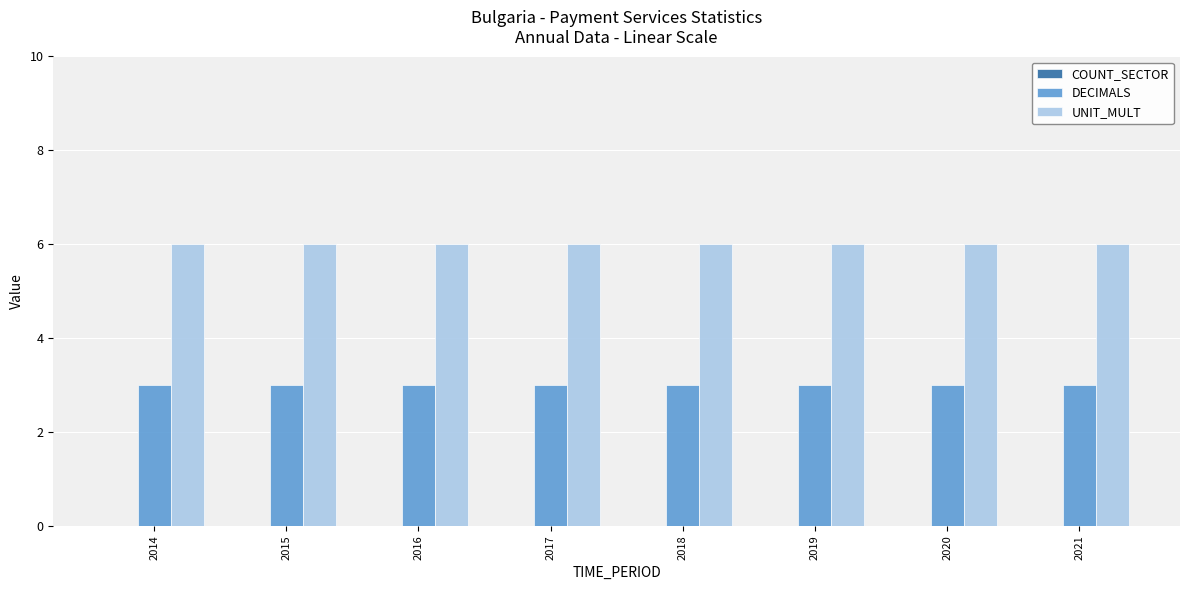

What is the sum of the UNIT_MULT values at 2020 and 2021?

12